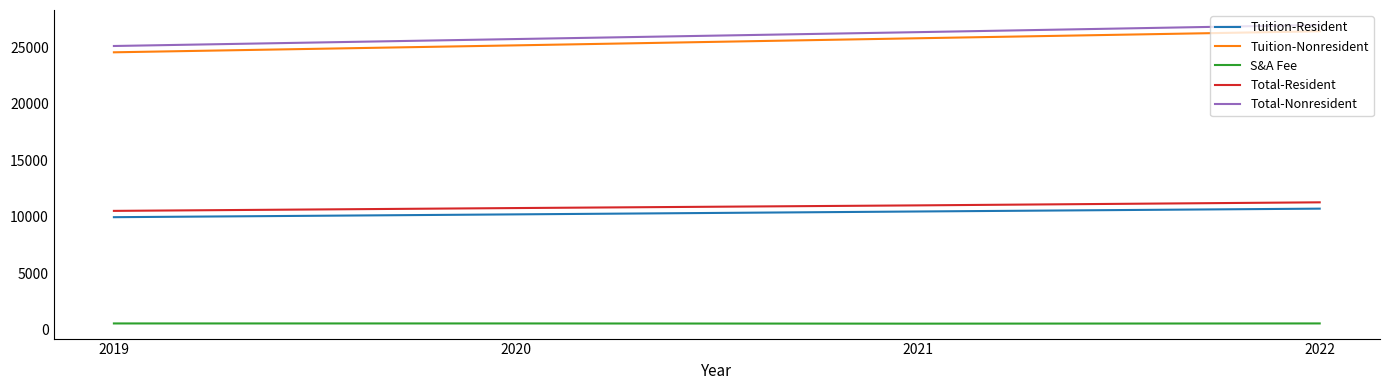

The Total-Nonresident series shows 5461 at 2020. True or false?

False